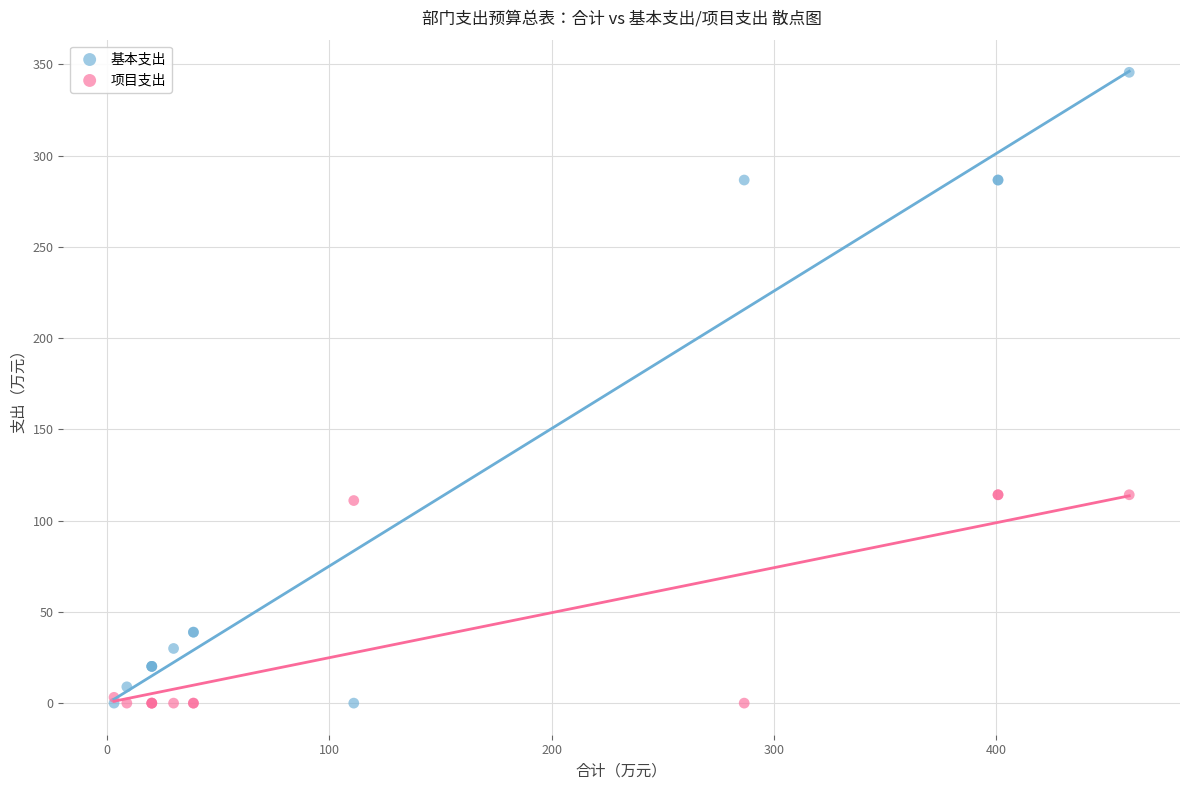

Which series has the widest spread of Y values?

基本支出